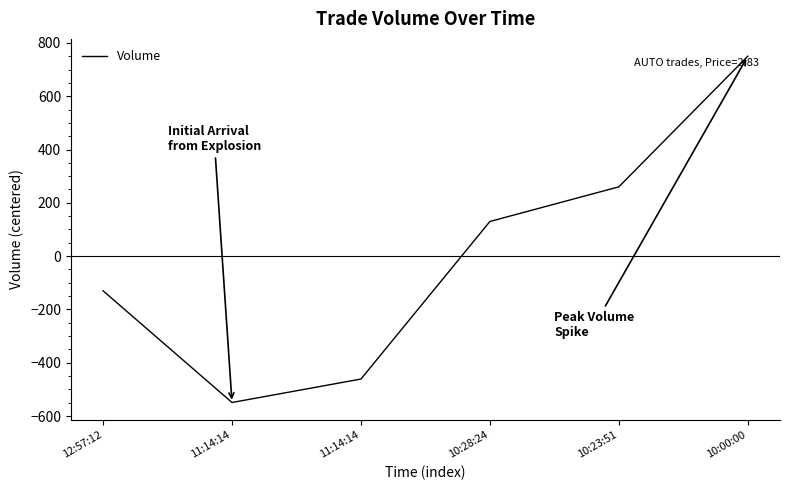

How many lines are shown in the chart?

1